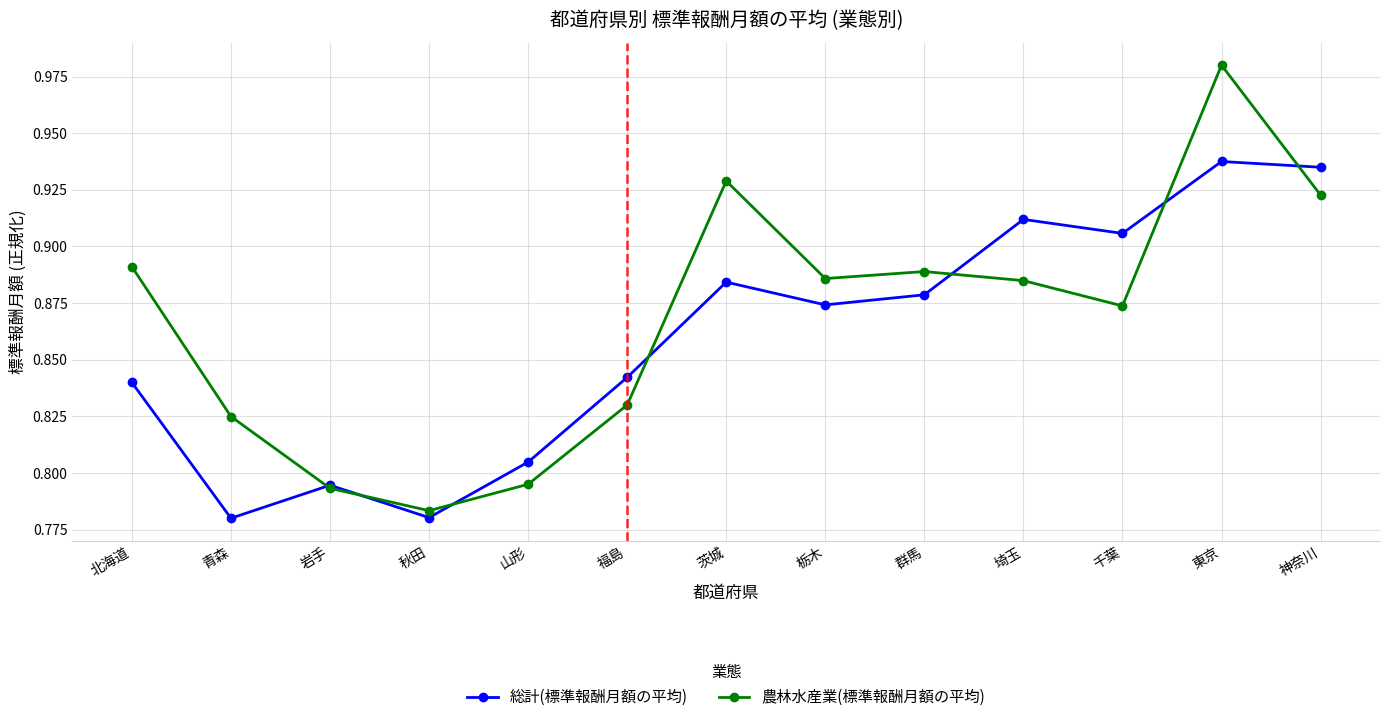

How many 総計(標準報酬月額の平均) values are between 0 and 1?

13